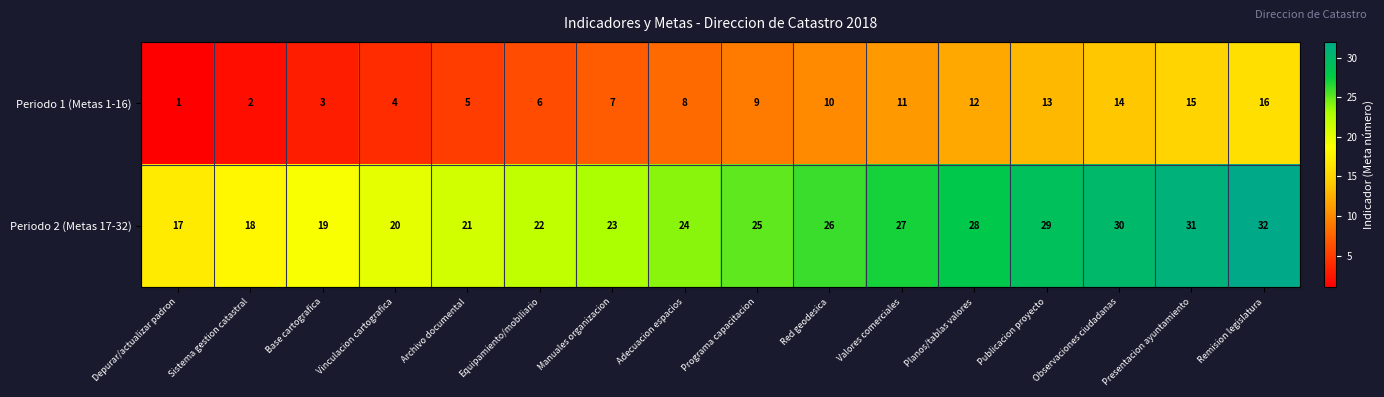

Which category has the highest value in the Periodo 2 (Metas 17-32) series?

Remision legislatura